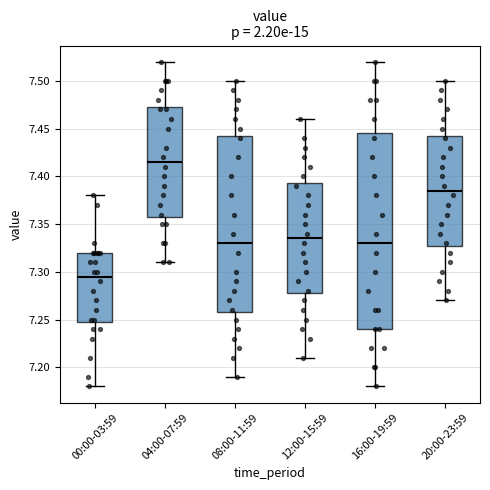

Which box's median line is the highest?

04:00-07:59